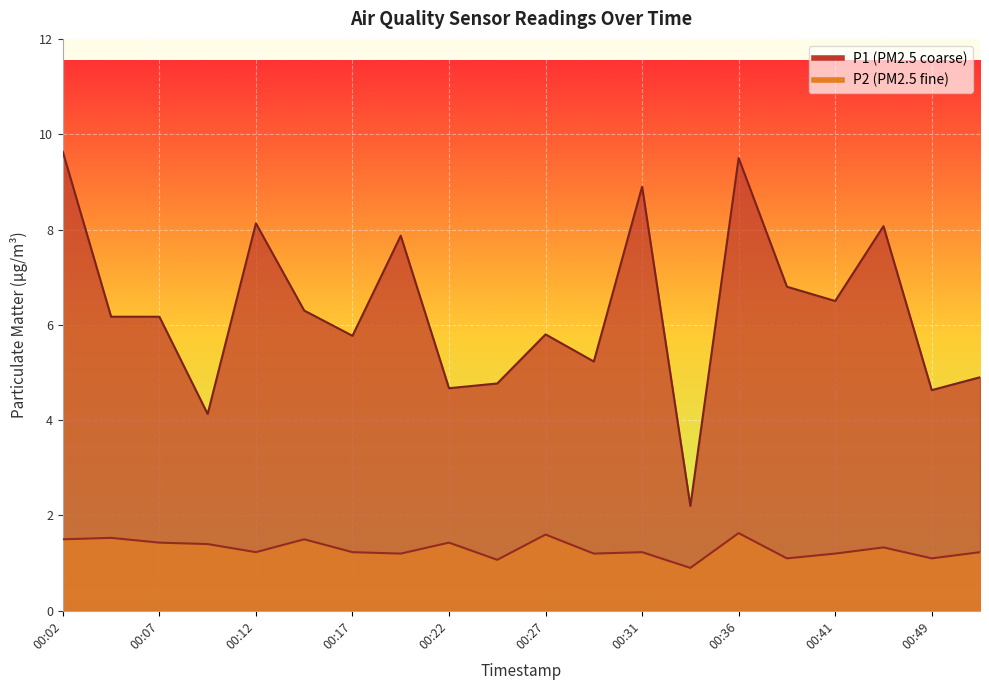

What is the minimum value shown in the chart?

0.9